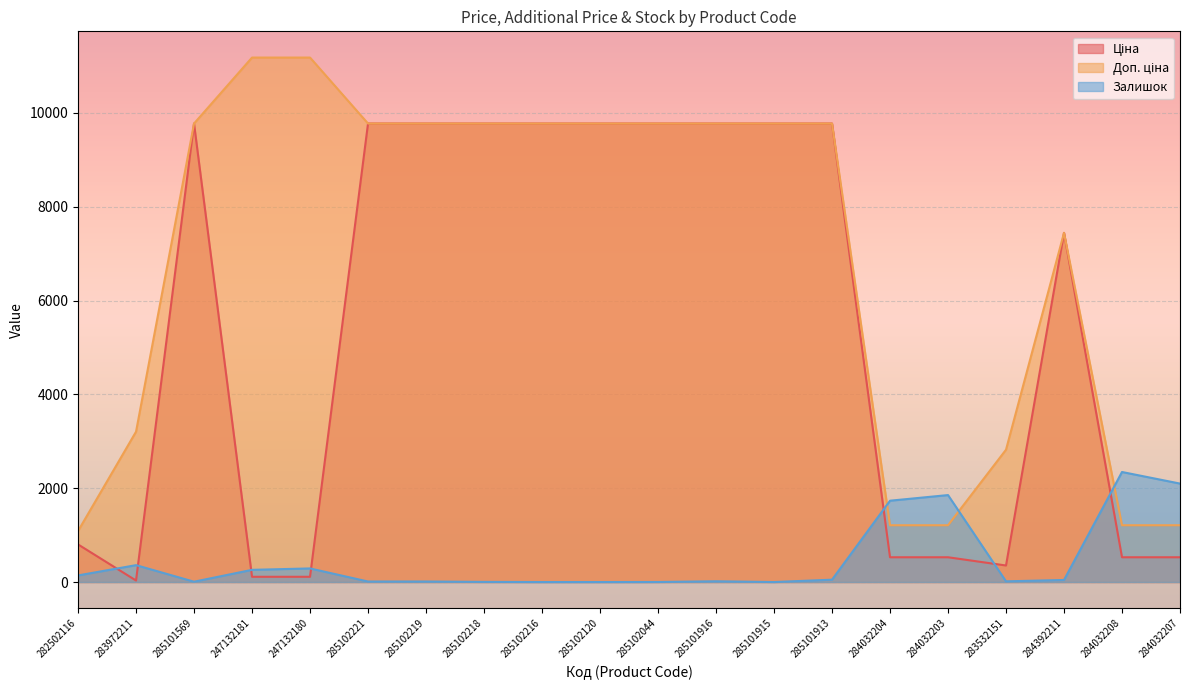

After their last crossing, which series has the higher values: Залишок or Доп. ціна?

Залишок